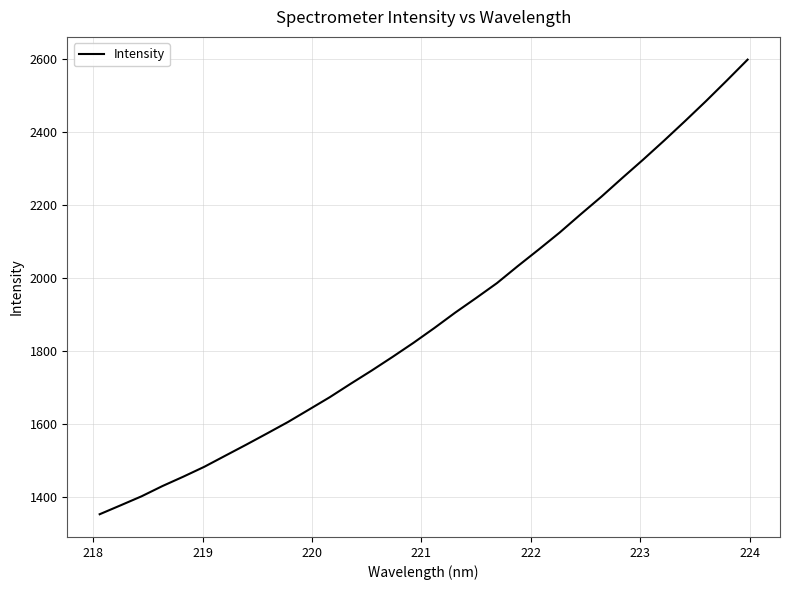

What is the sum of all values?

60438.5